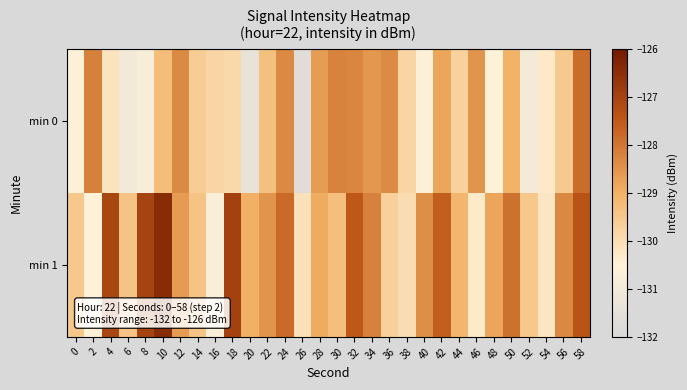

Count the number of categories in the chart.

30